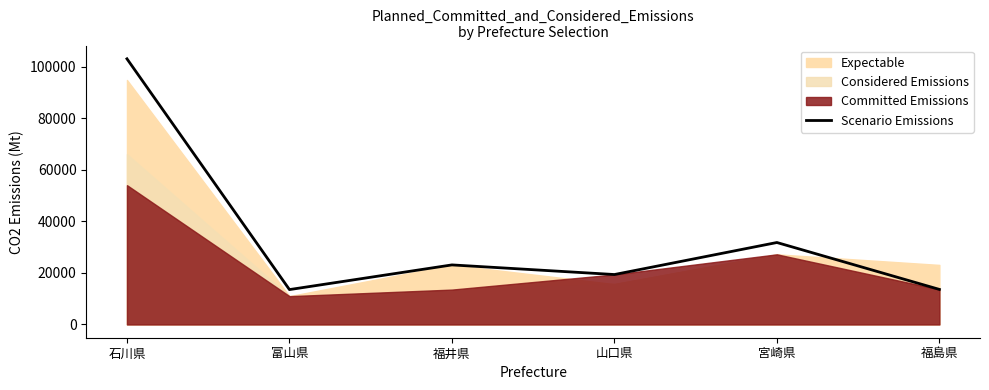

What is the maximum value shown in the chart?

103113